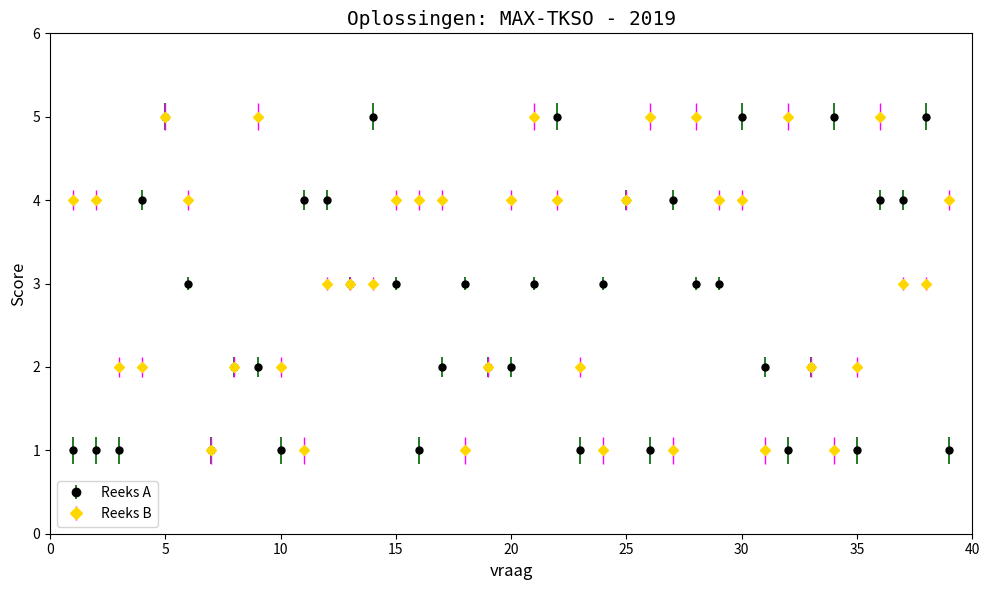

List the series in order of their overall mean, lowest first.

Reeks A, Reeks B